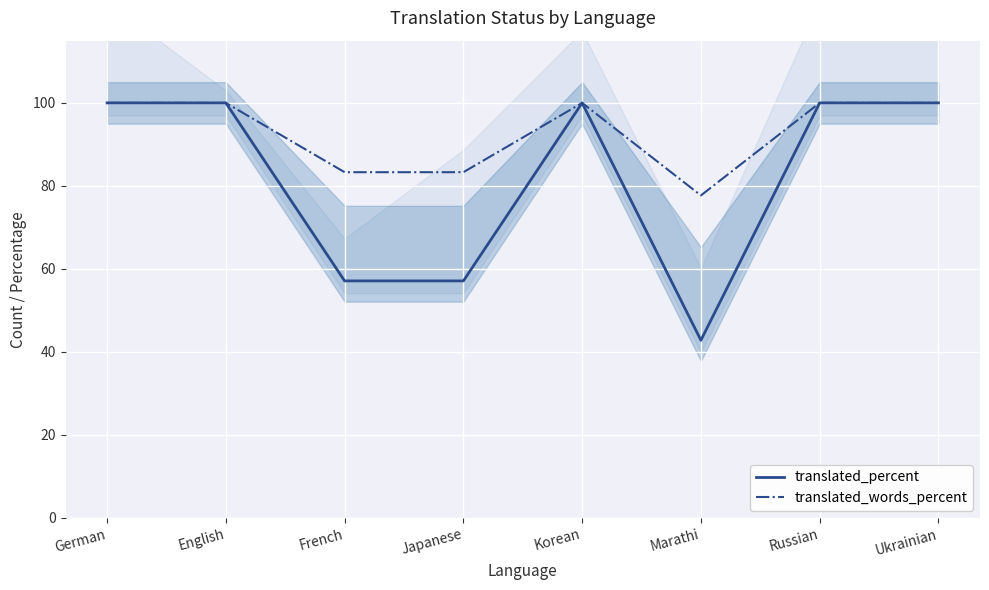

Does the chart display data point markers on the line(s)?

No